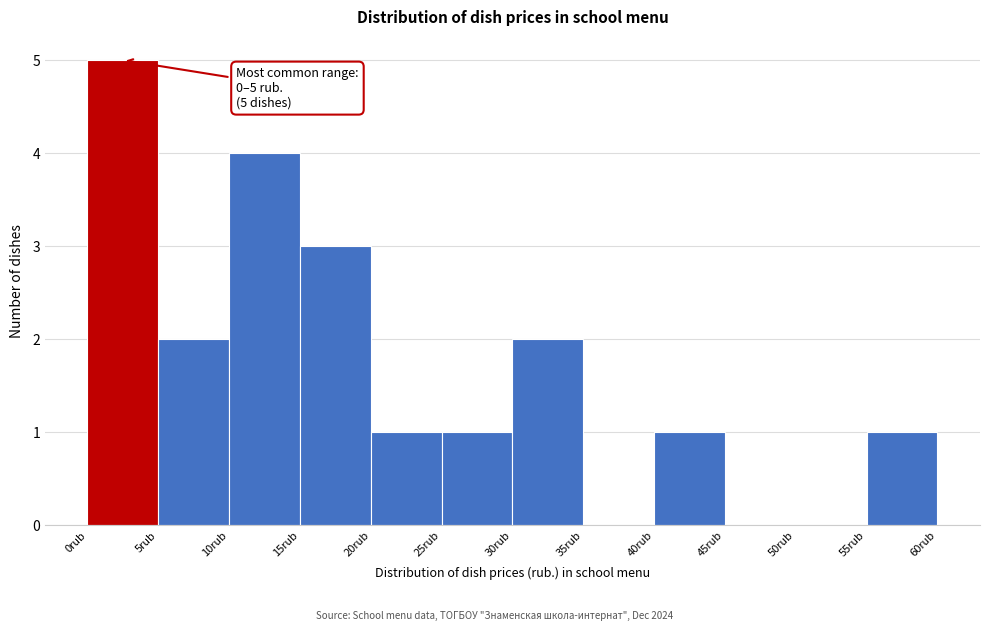

Which range on the x-axis has the tallest bar?

0 to 5